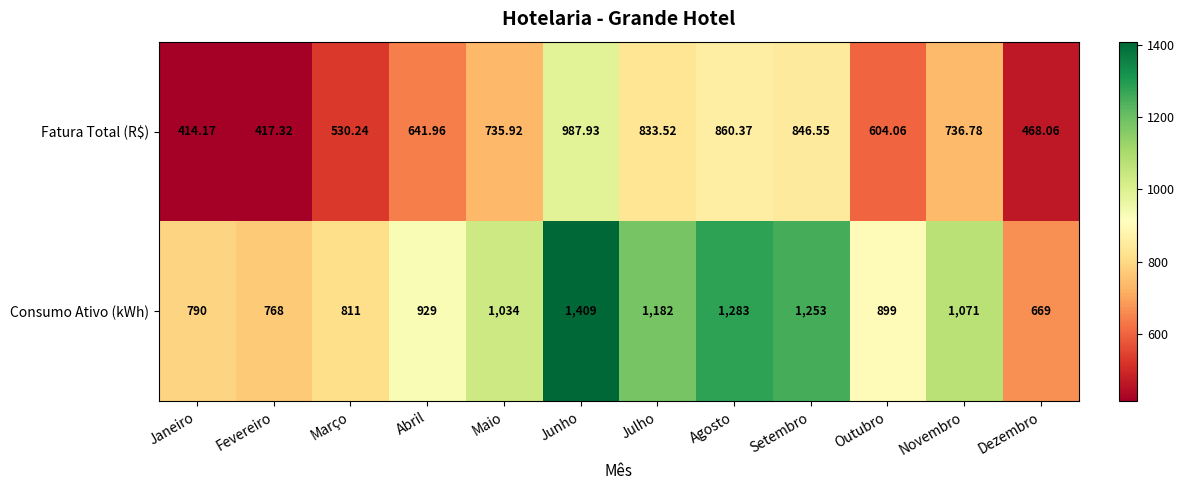

List the series in order of their peak value, highest first.

Consumo Ativo (kWh), Fatura Total (R$)